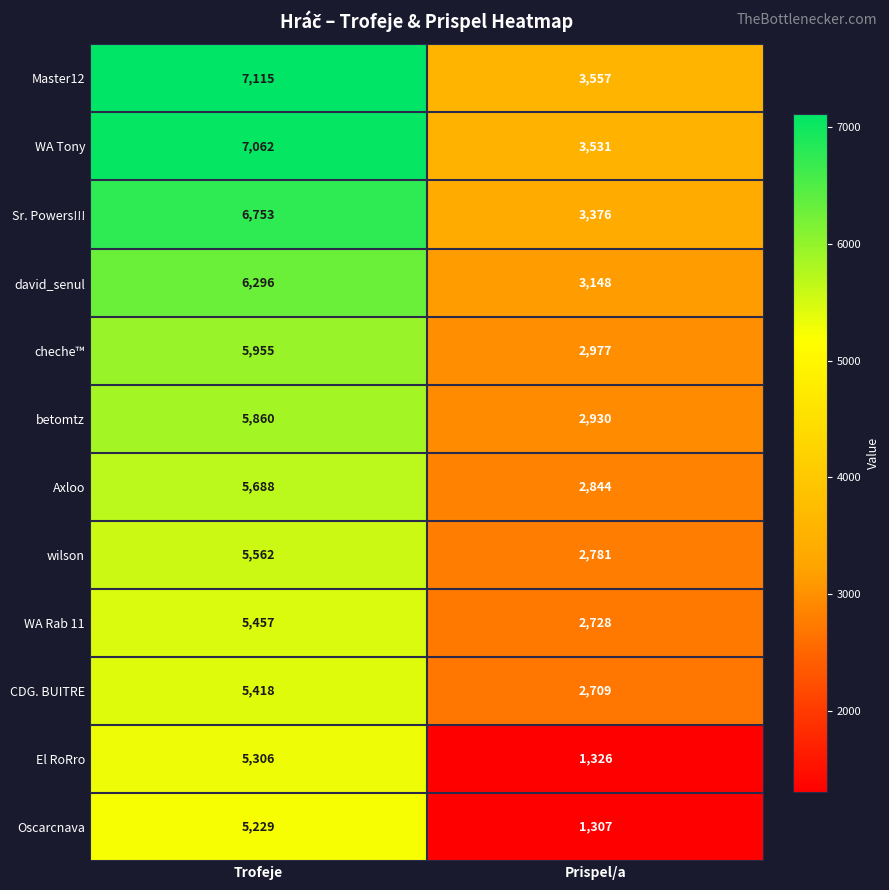

What is the lowest value of the cheche™ series?

2977